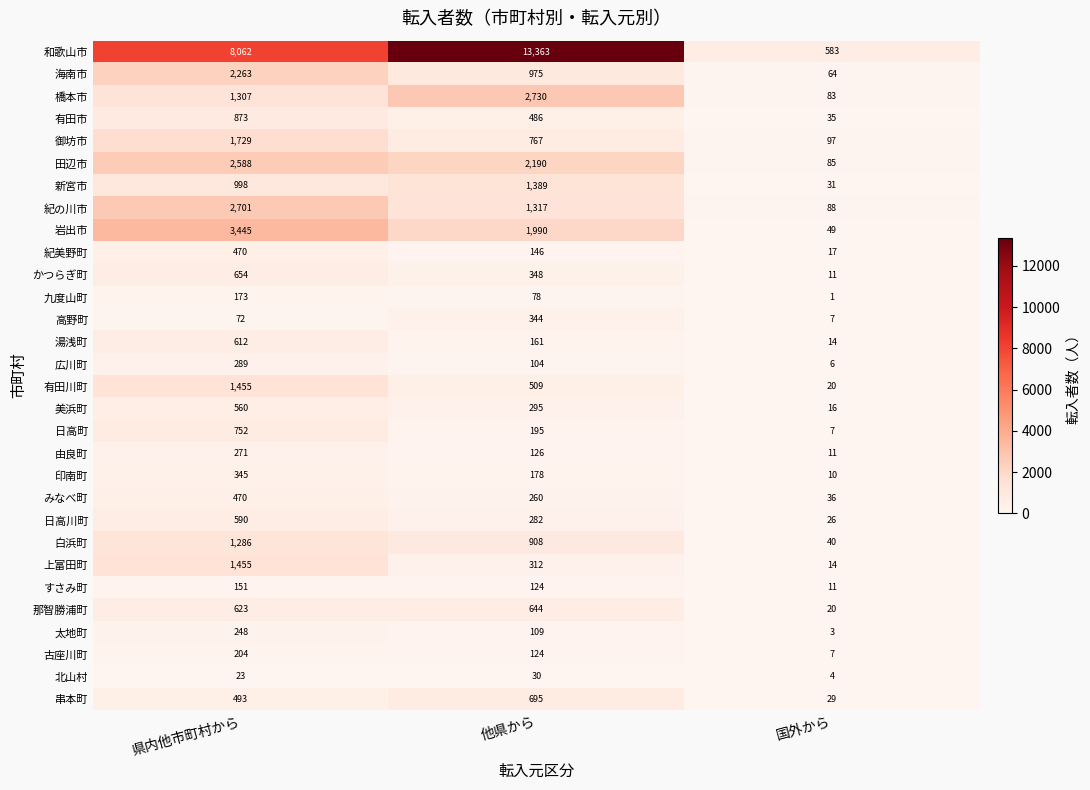

List the labels in order of 白浜町 value, smallest first.

国外から, 他県から, 県内他市町村から